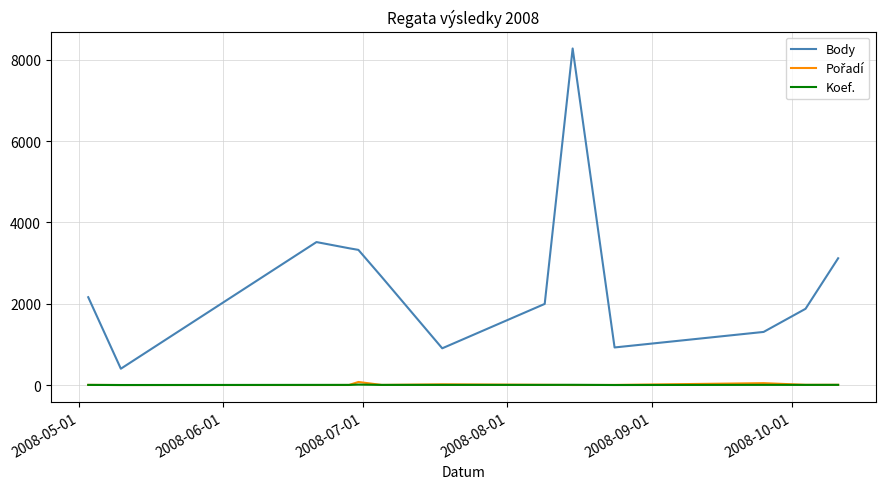

What is the minimum value for Body?

402